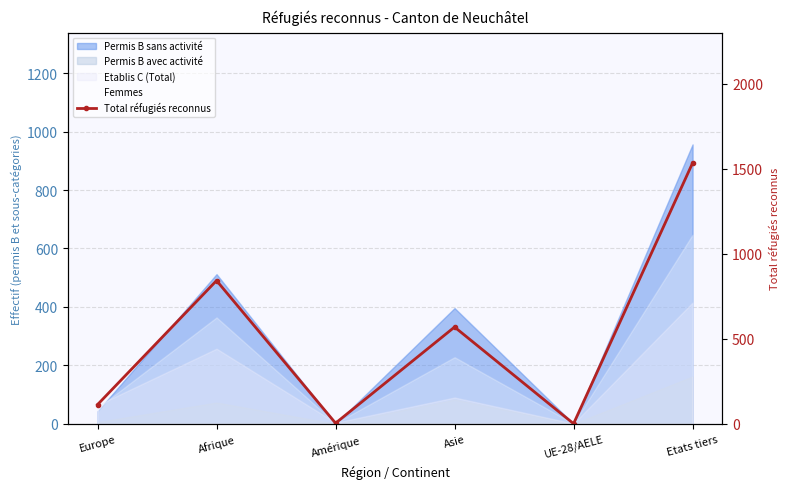

At which label does the data first exceed 569?

Afrique